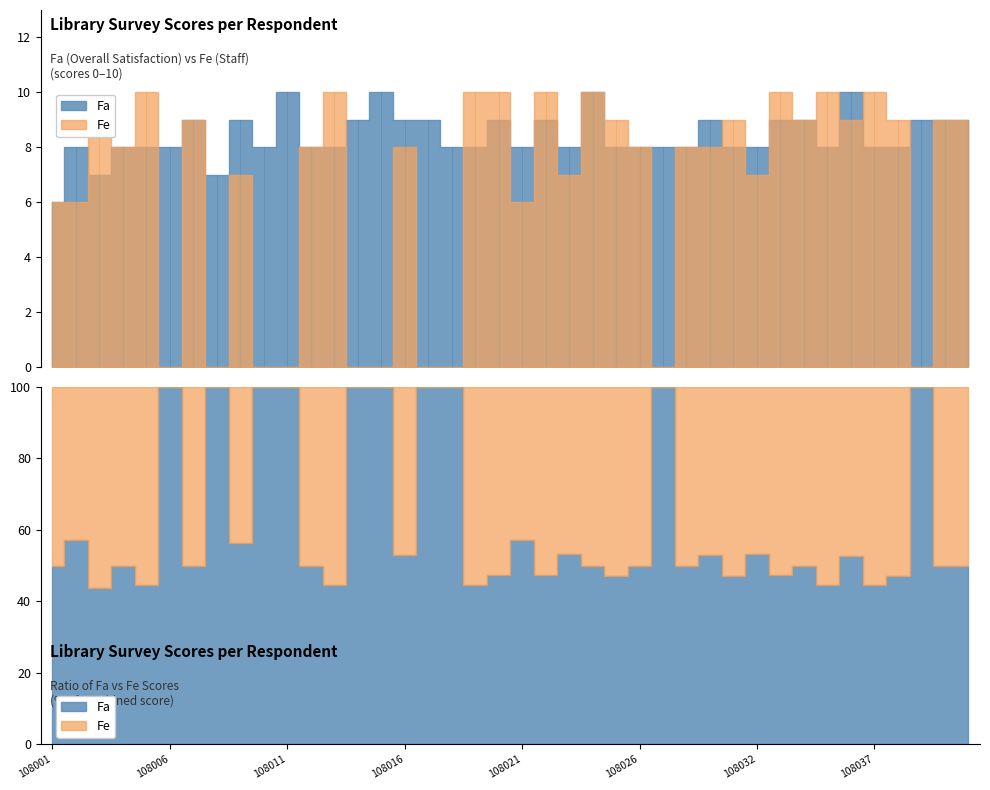

In Fa, how many points are higher than both neighbors (excluding endpoints)?

10